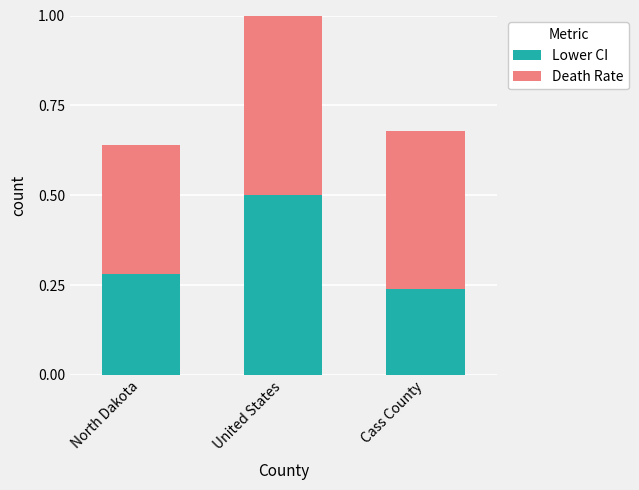

The Lower CI series shows 0.9 at United States. True or false?

False